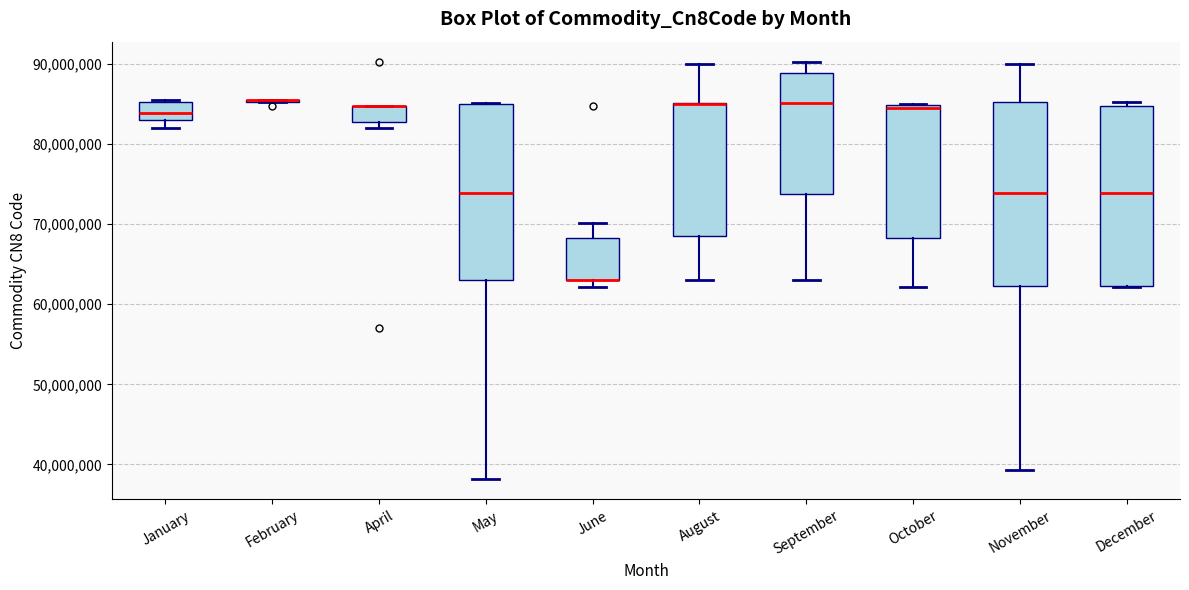

Where does the median line of the box for November sit on the y-axis? The values are not printed on the chart, so give them approximately, as read against the axis.

74000000